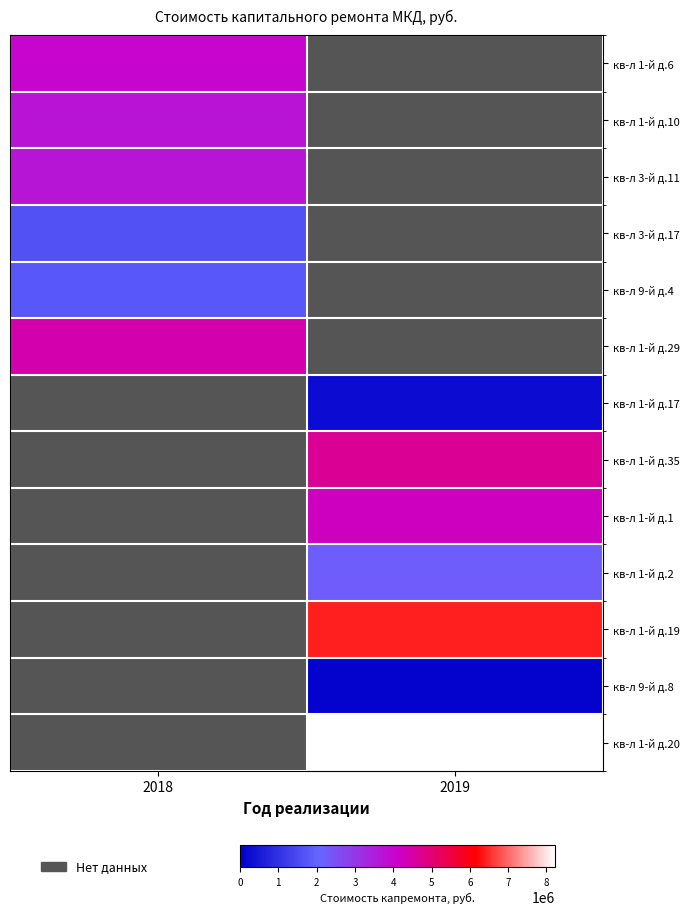

How many distinct data groups are displayed?

13